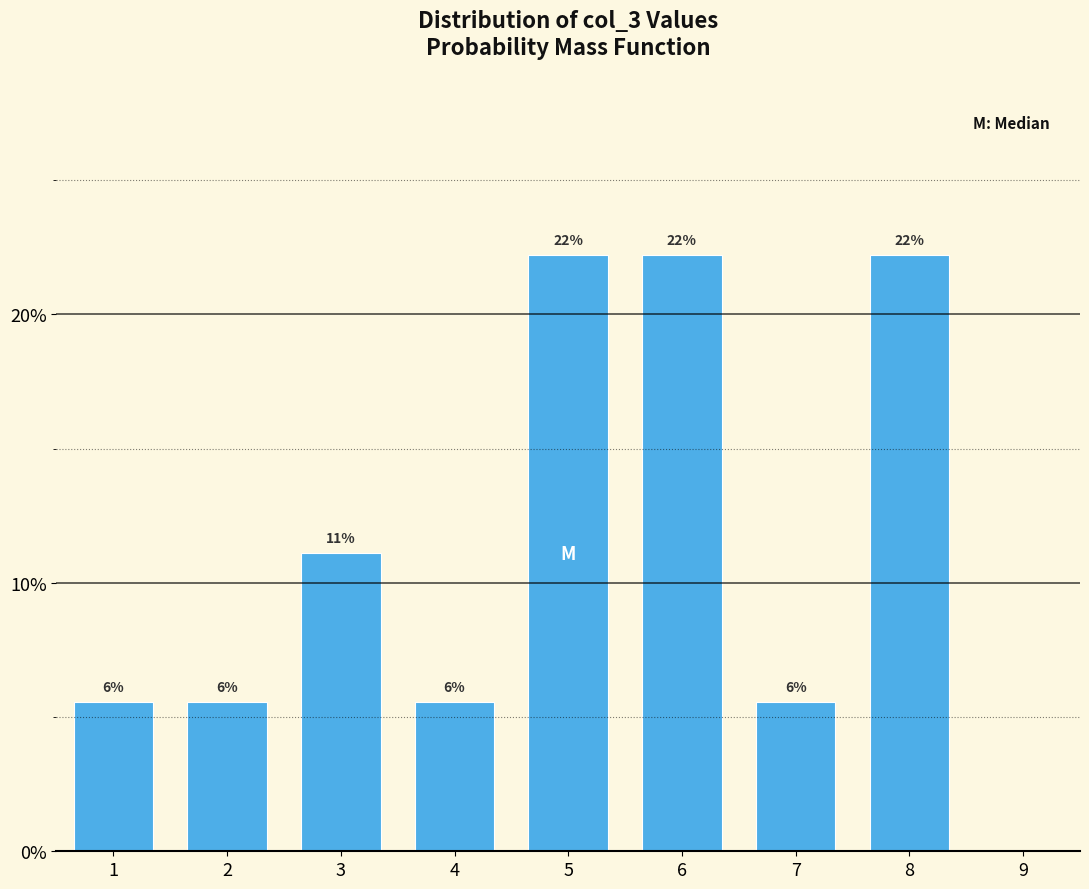

Are the bars horizontal?

No